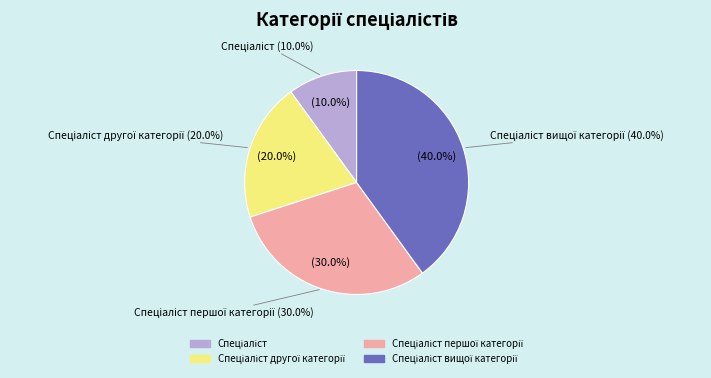

Rank the categories by value from lowest to highest.

Спеціаліст, Спеціаліст другої категорії, Спеціаліст першої категорії, Спеціаліст вищої категорії